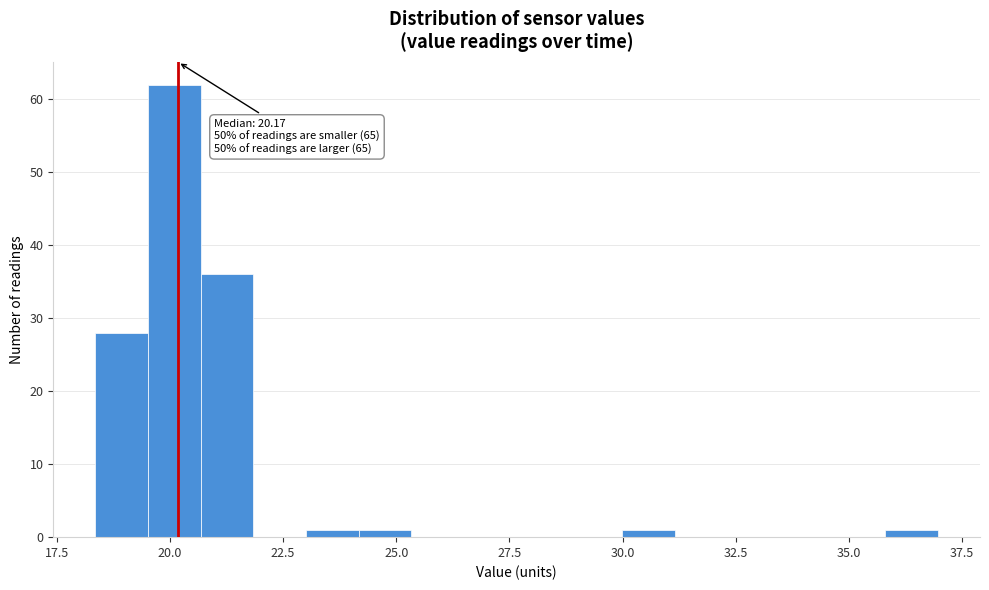

Around what value on the x-axis is the tallest bar? Give the approximate position of its centre, as read against the axis.

20.0